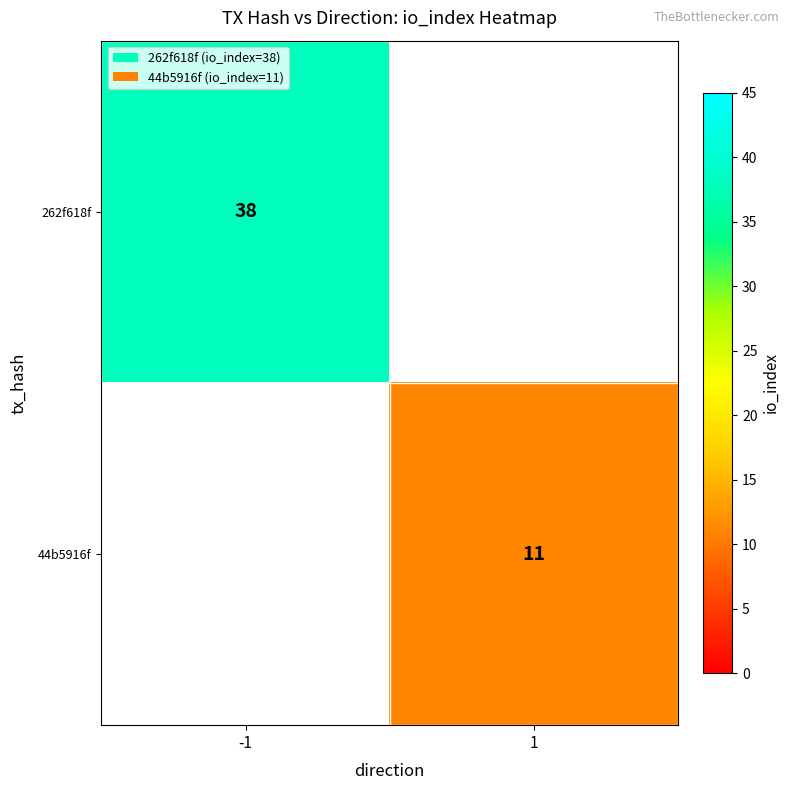

At how many categories does at least one series exceed 27?

1